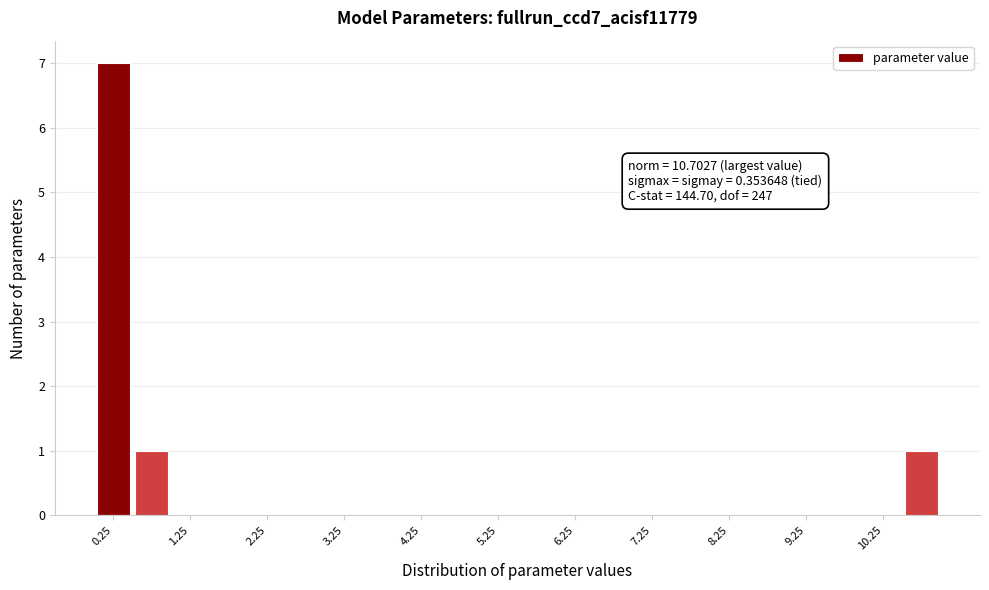

Over which range of the x-axis is the bar tallest?

0.0 to 0.5